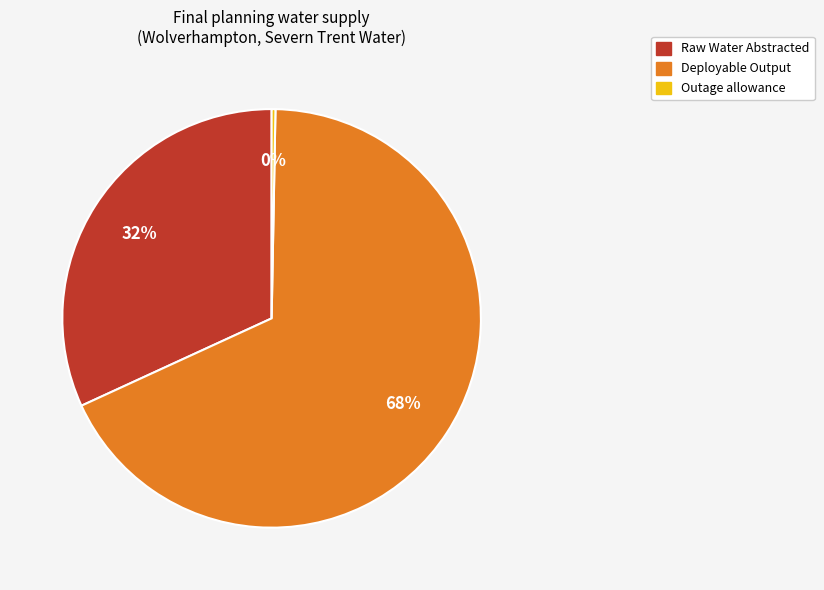

To the nearest percent, what is the average slice percentage?

33%